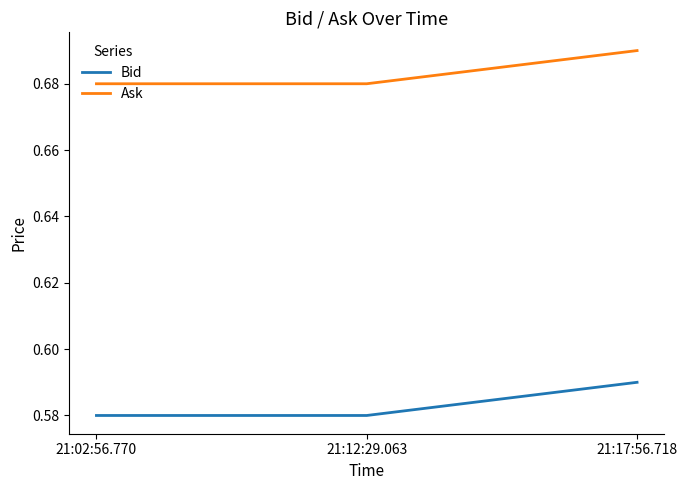

Is this an area chart (filled region under the line)?

No